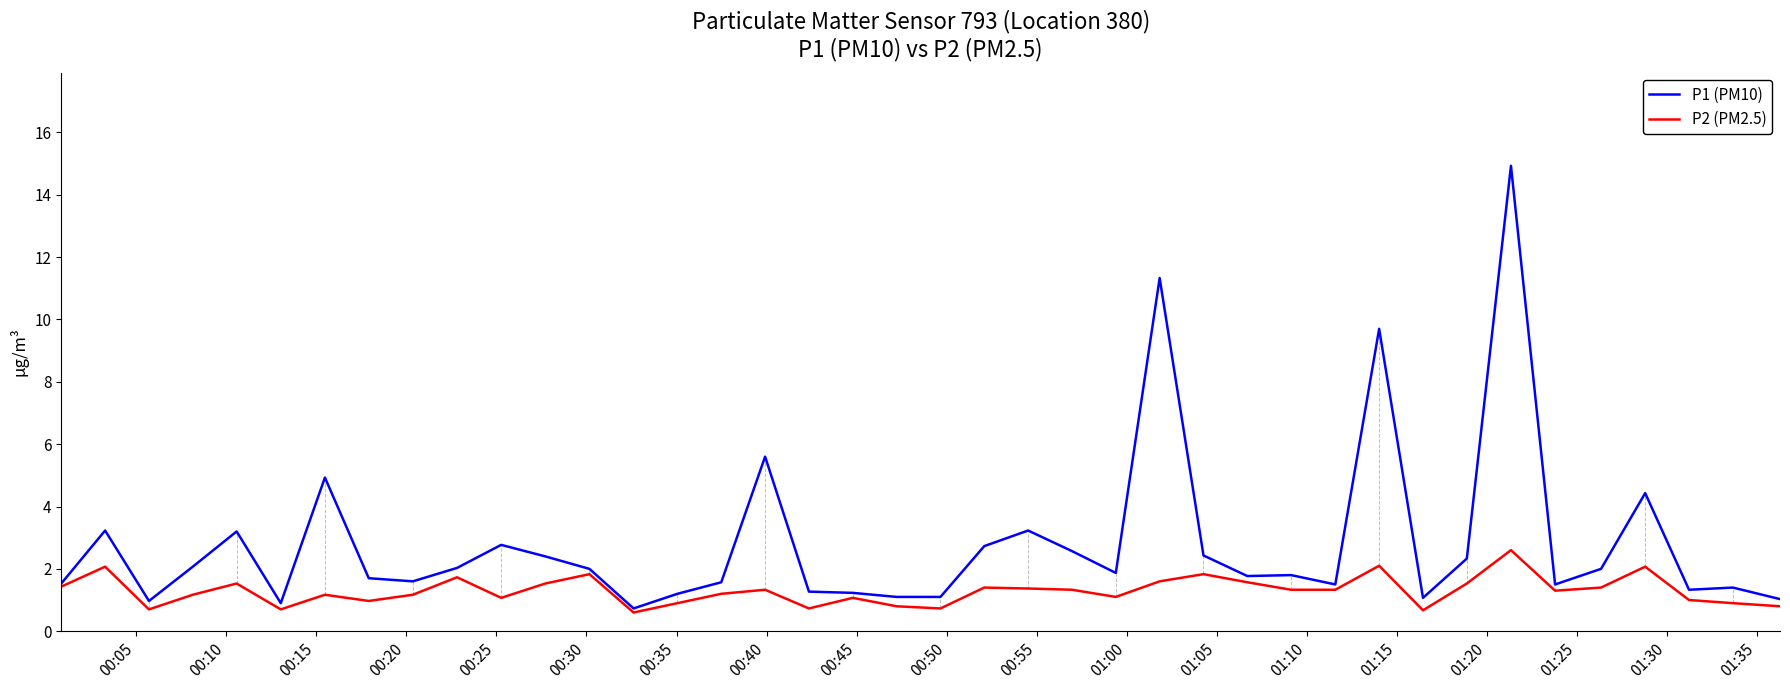

Which series has the widest spread of values?

P1 (PM10)